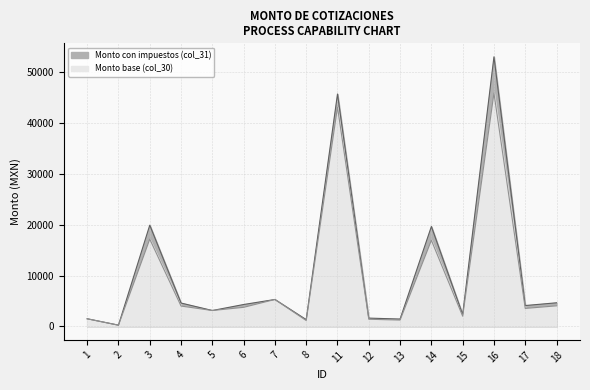

True or false: Monto con impuestos (col_31) and Monto base (col_30) intersect in this chart.

False